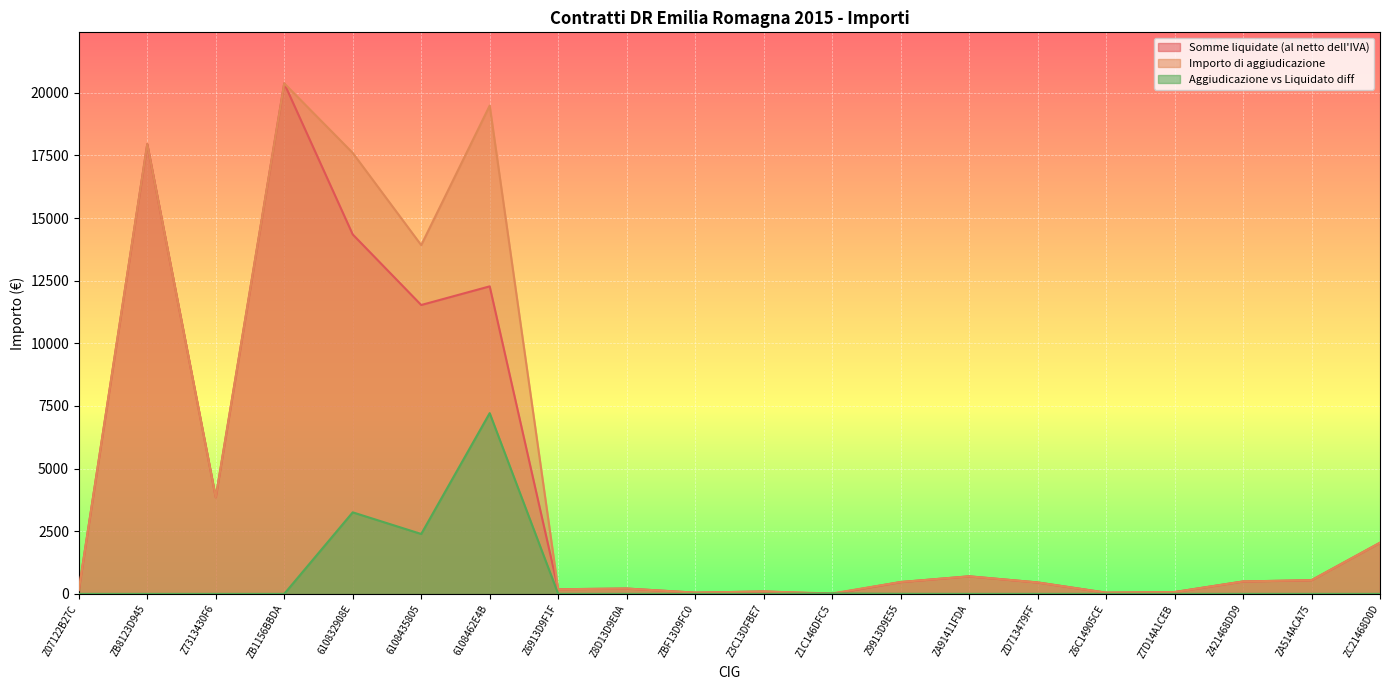

How many interior local peaks does the Aggiudicazione vs Liquidato diff series have?

3